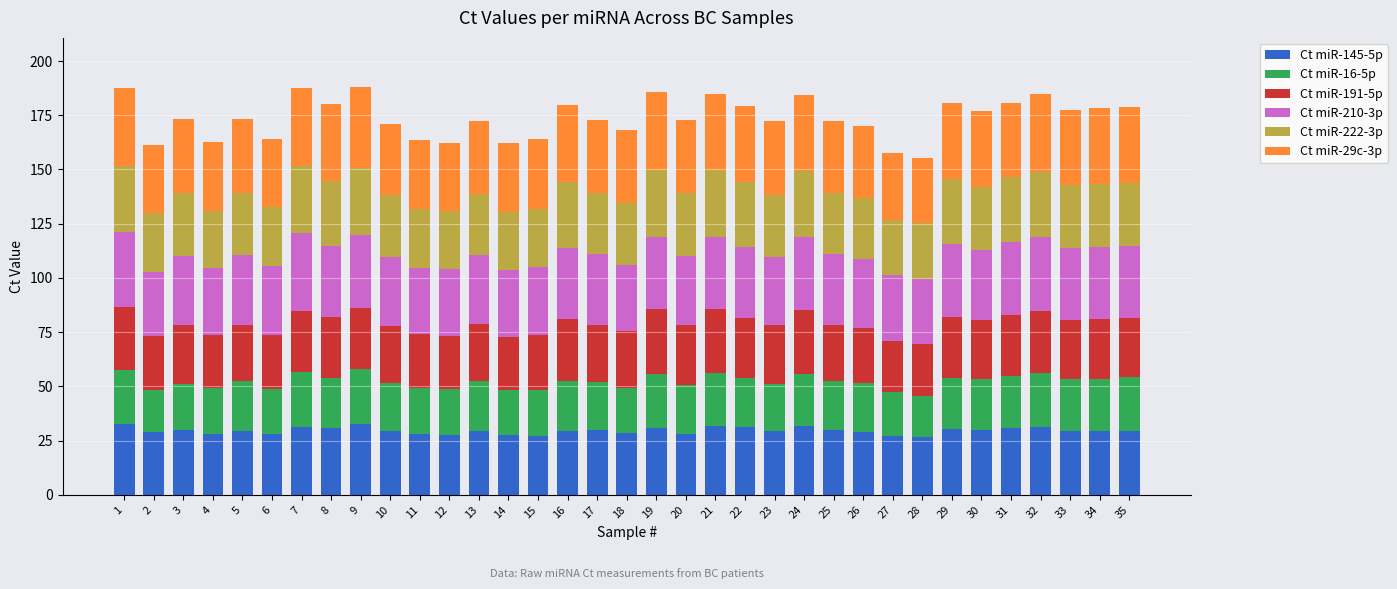

What is the lowest value of the Ct miR-145-5p series?

26.6